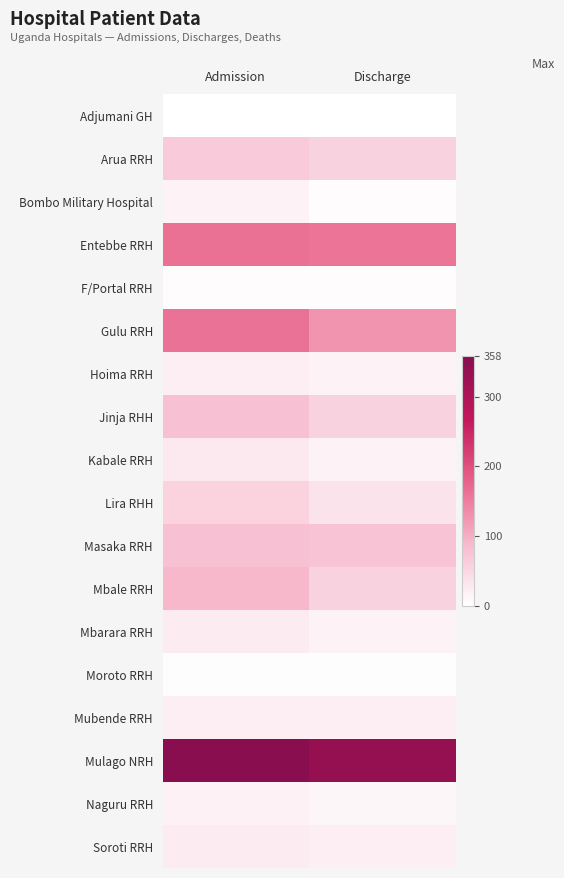

Which has a higher value, Discharge or Admission?

Discharge